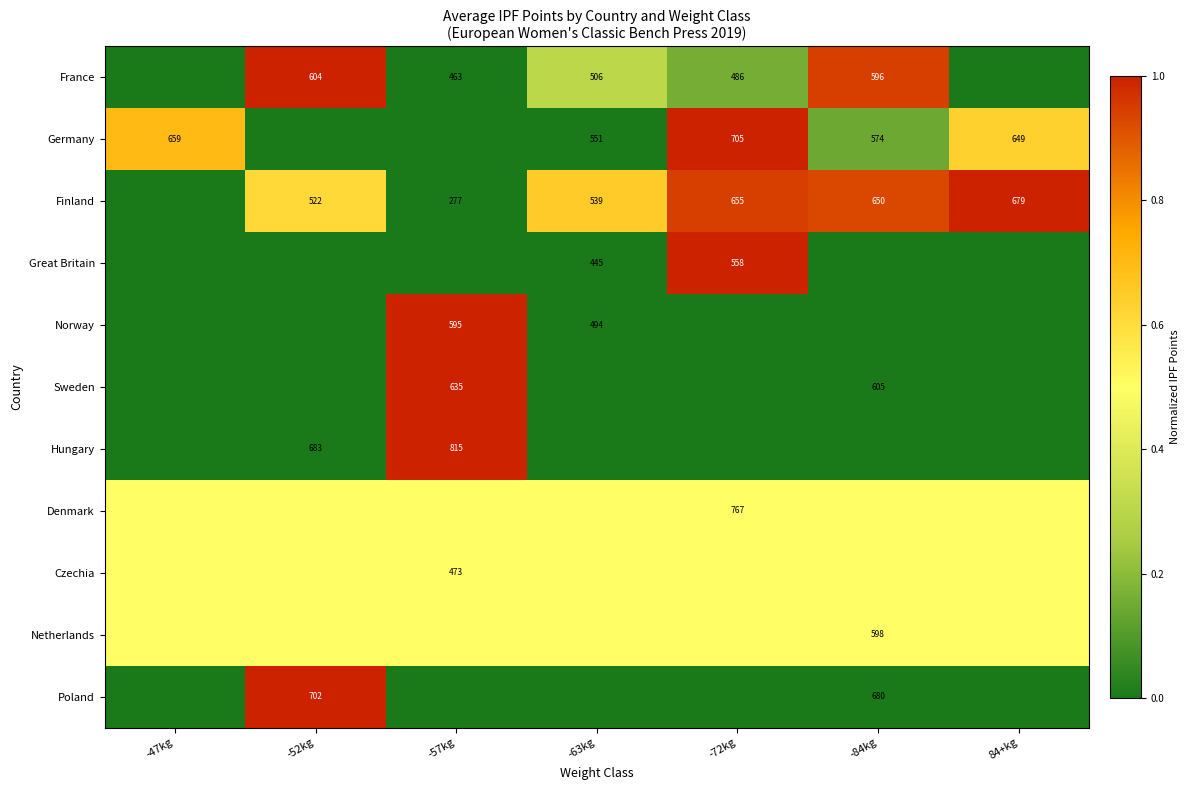

Is it true that Germany equals 705.0 at -72kg?

True